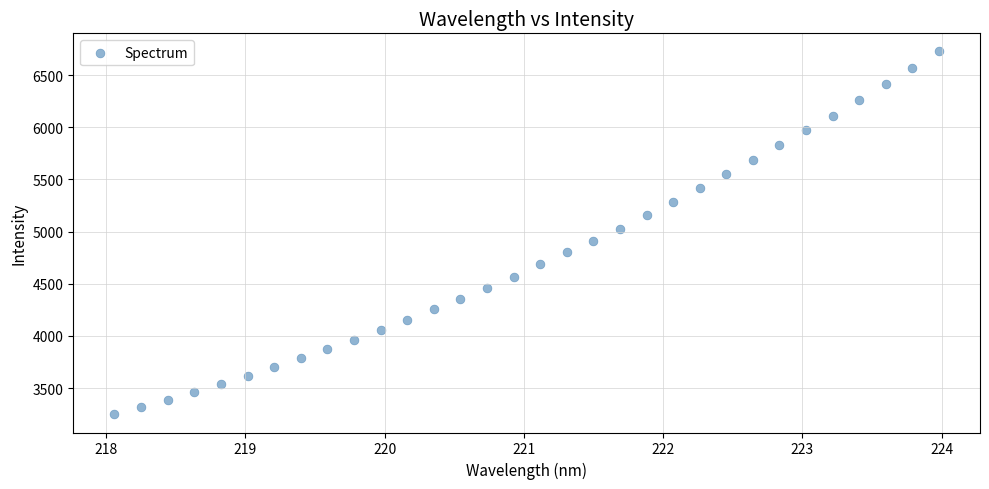

What is the range of Y values (max minus min)?

3478.4